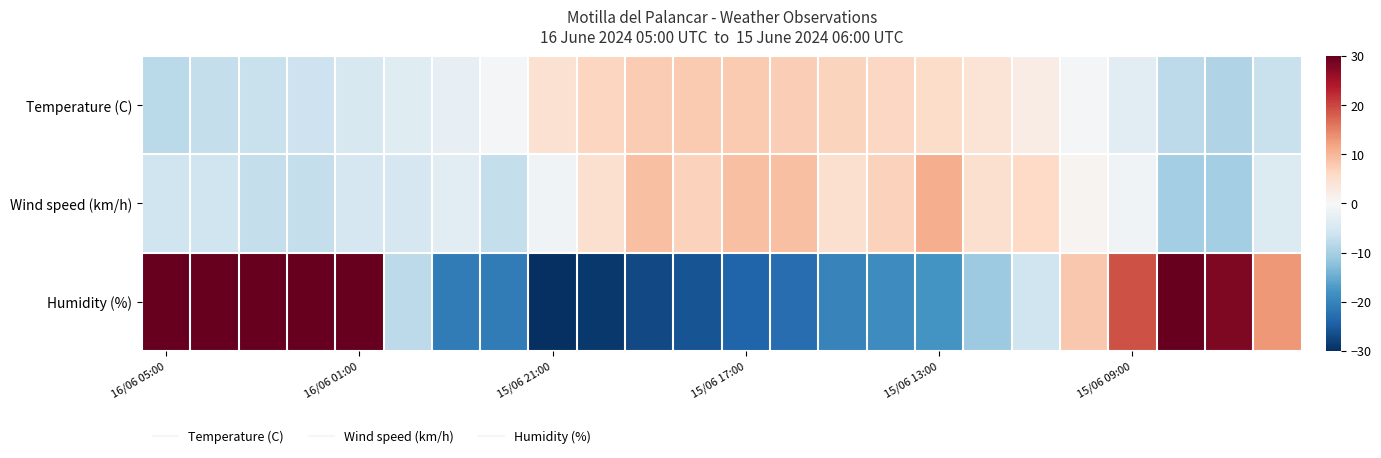

At which category is the sum across all series the highest?

16/06 05:00